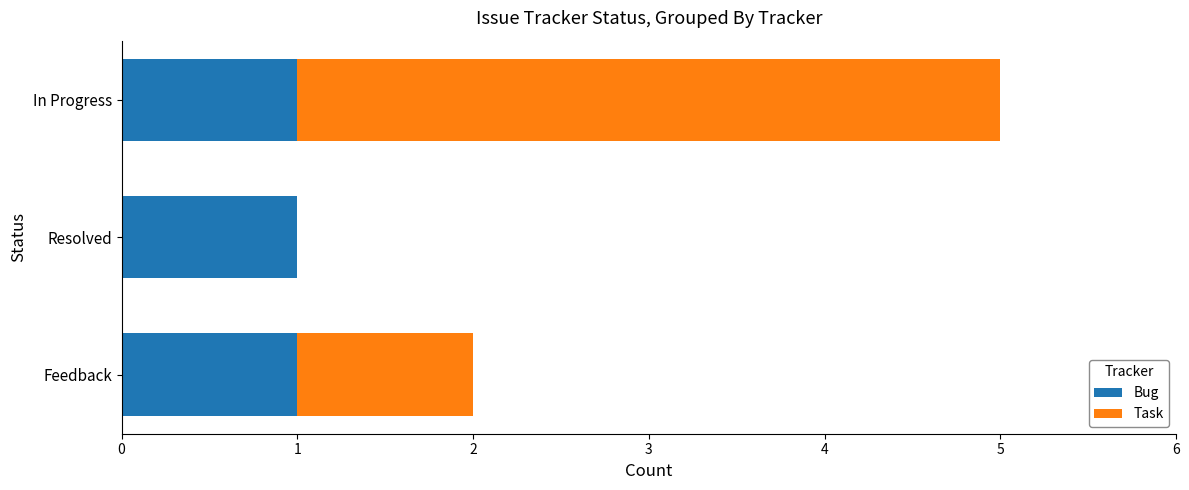

The Bug series shows 2 at In Progress. True or false?

False